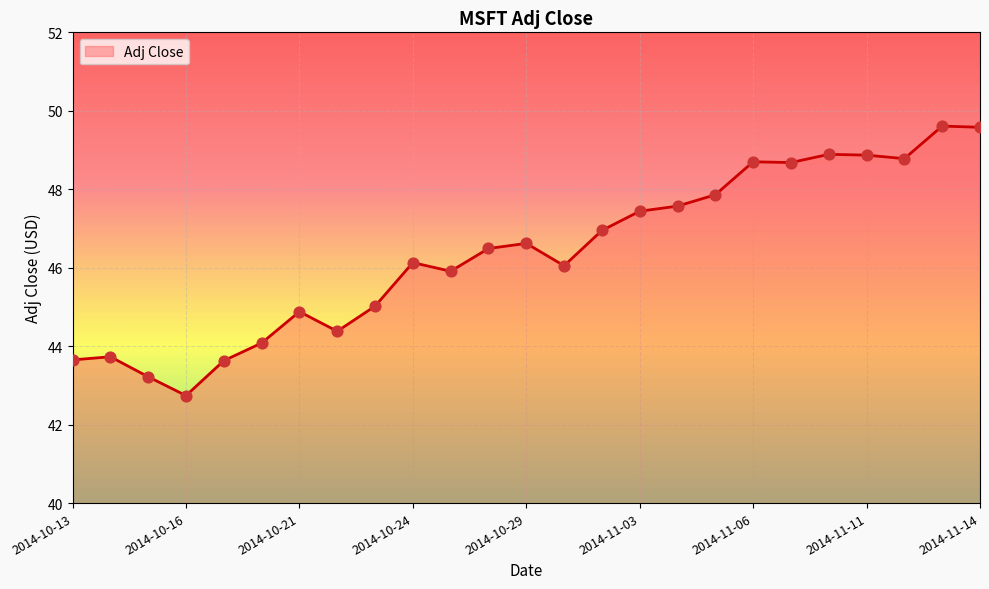

What is the difference between the maximum and minimum values?

6.9